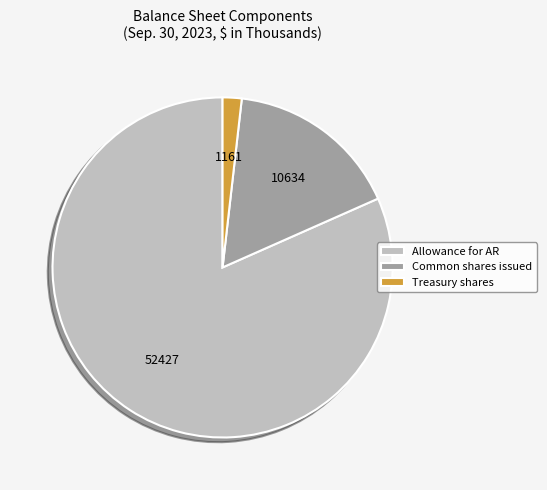

Do Allowance for AR and Treasury shares together represent more than half of the pie?

Yes